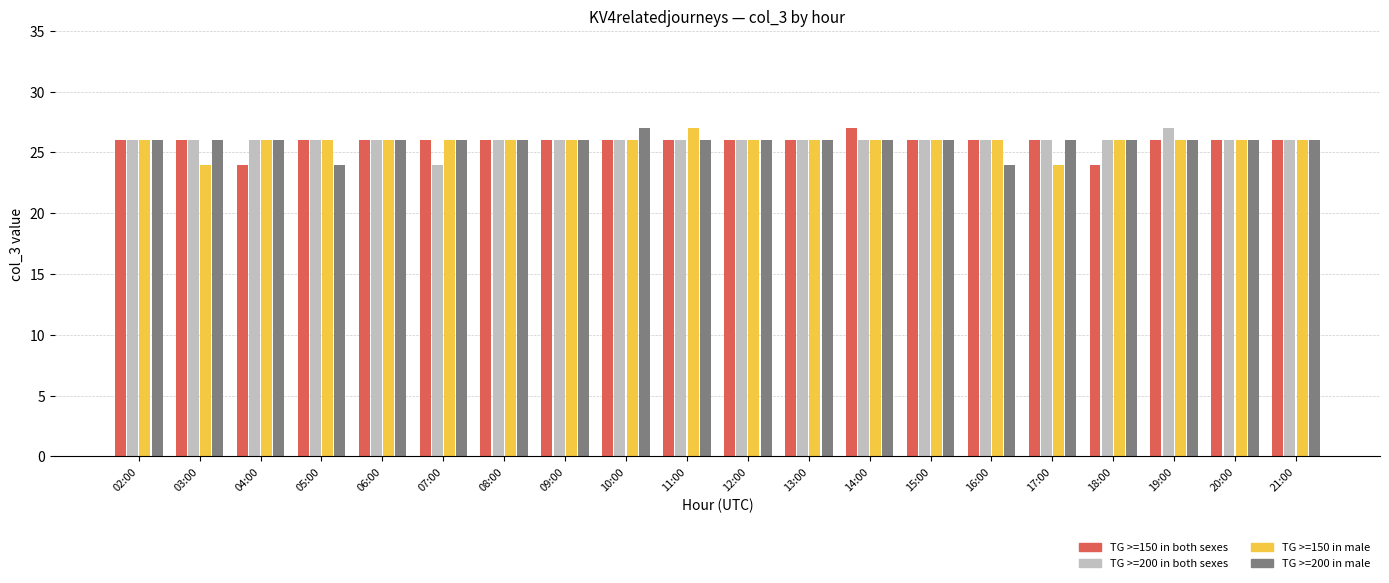

What is the label of the 3rd bar from the right?

19:00